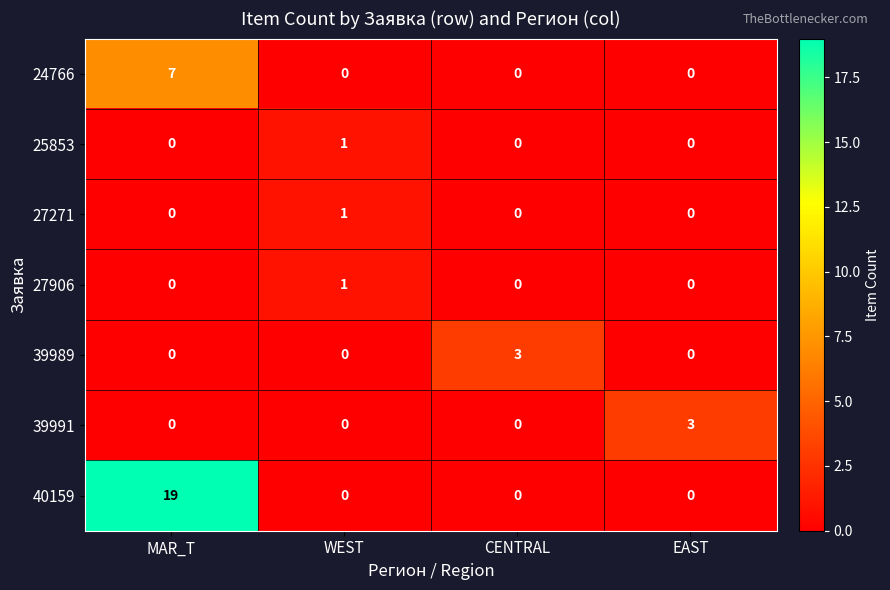

The value of 27271 at EAST is 1. True or false?

False